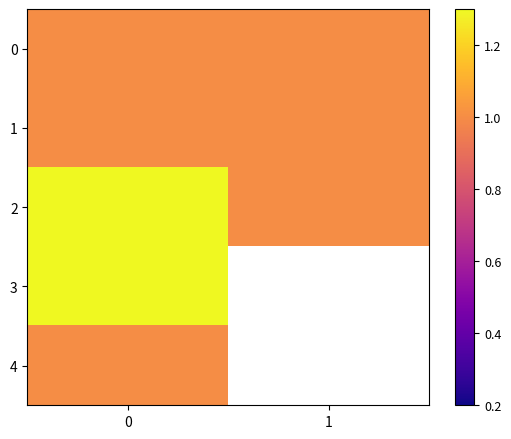

At how many categories does at least one series exceed 1?

1